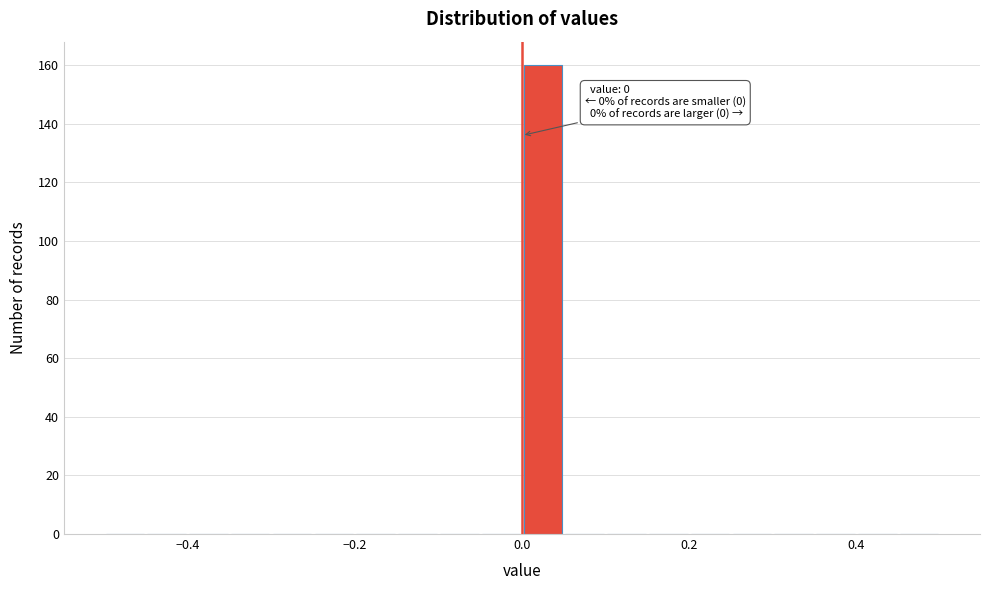

Read against the x-axis, roughly where is the centre of the tallest bar?

0.02